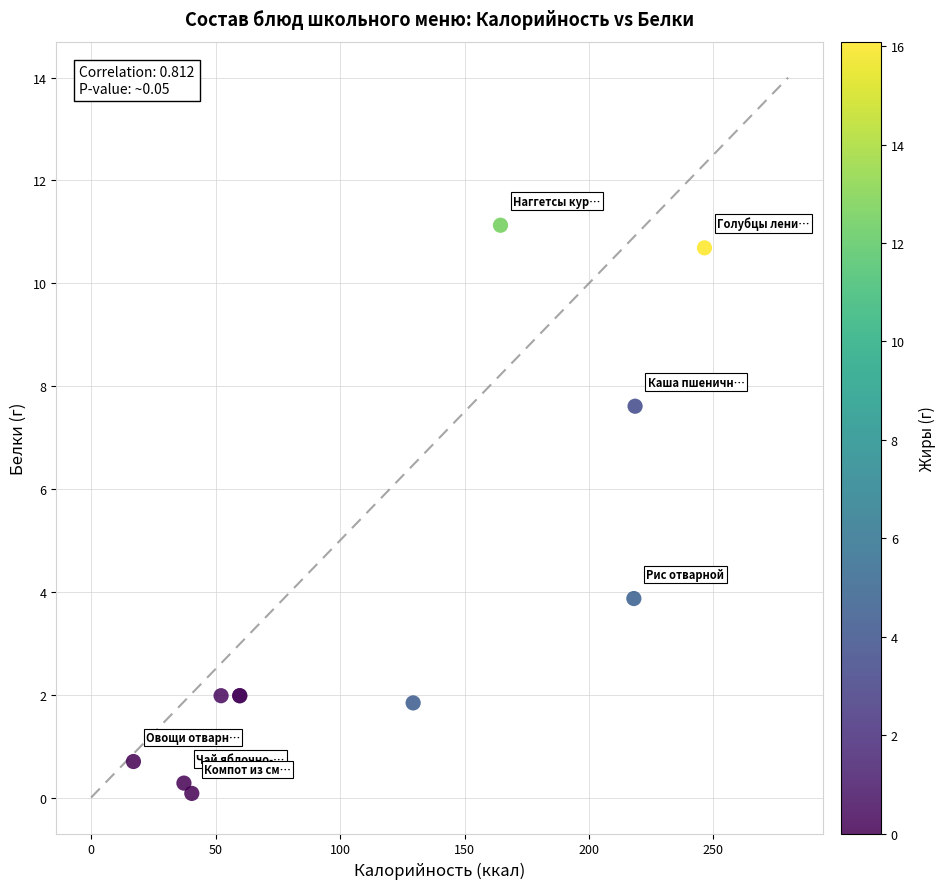

What Y value in the scatter plot is closest to 5?

3.9